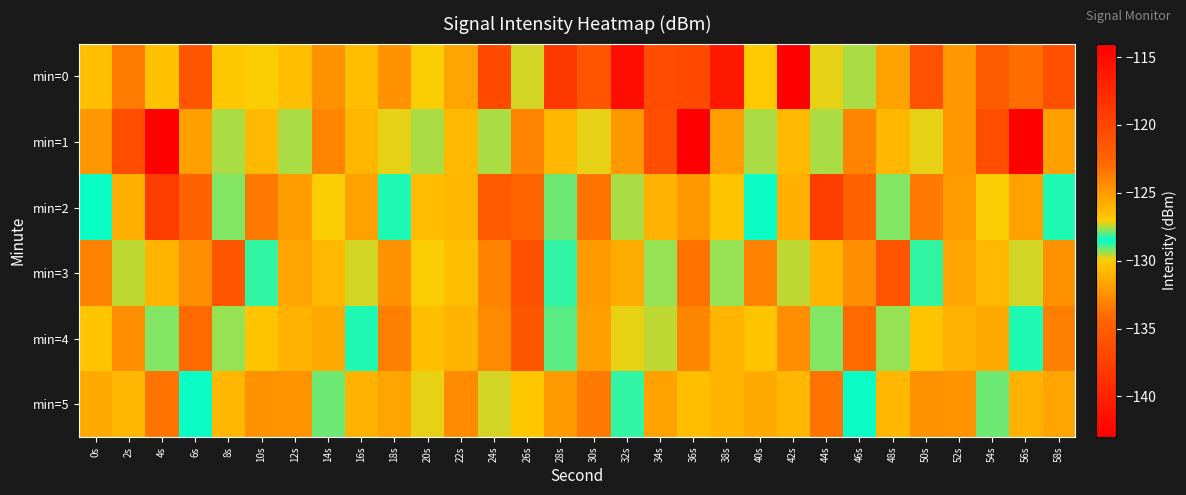

List the series in order of their peak value, lowest first.

min=5, min=4, min=3, min=0, min=2, min=1